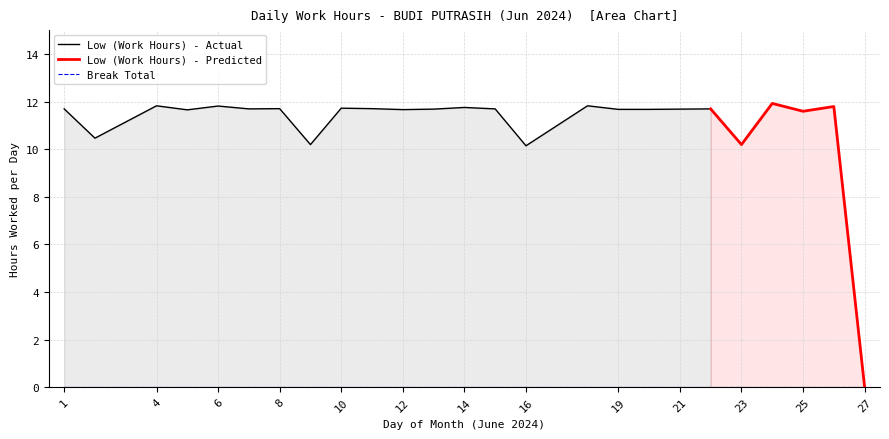

At which category is the sum across all series the highest?

24